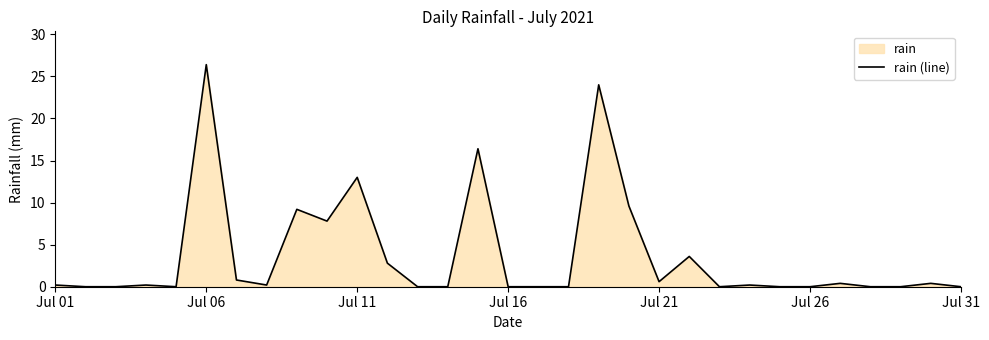

What is the difference between the maximum and minimum values?

26.4